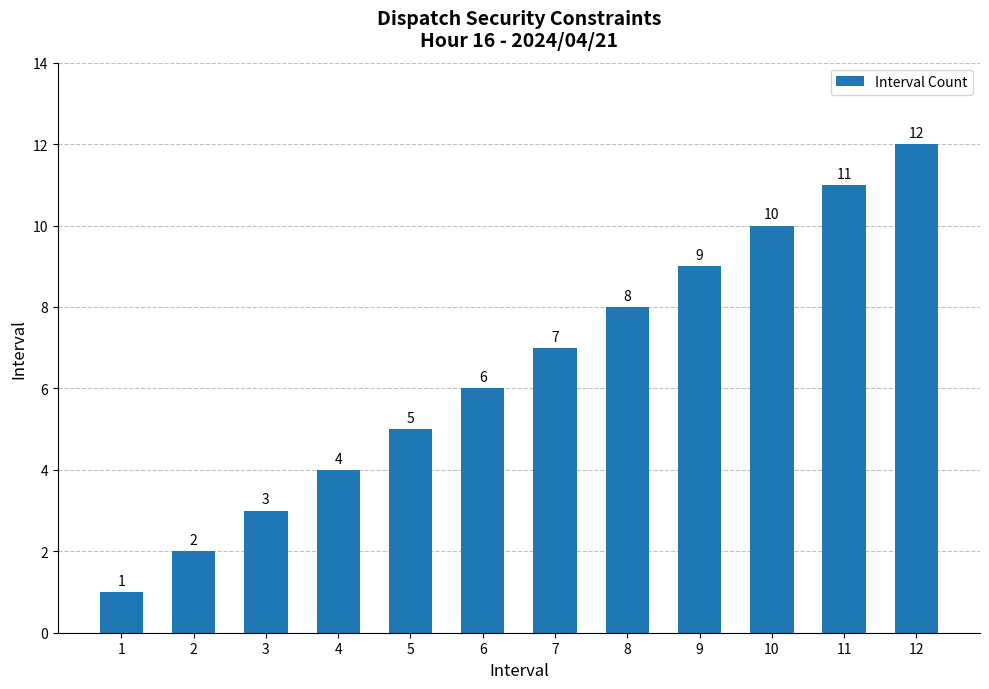

How many data points does each series have?

12